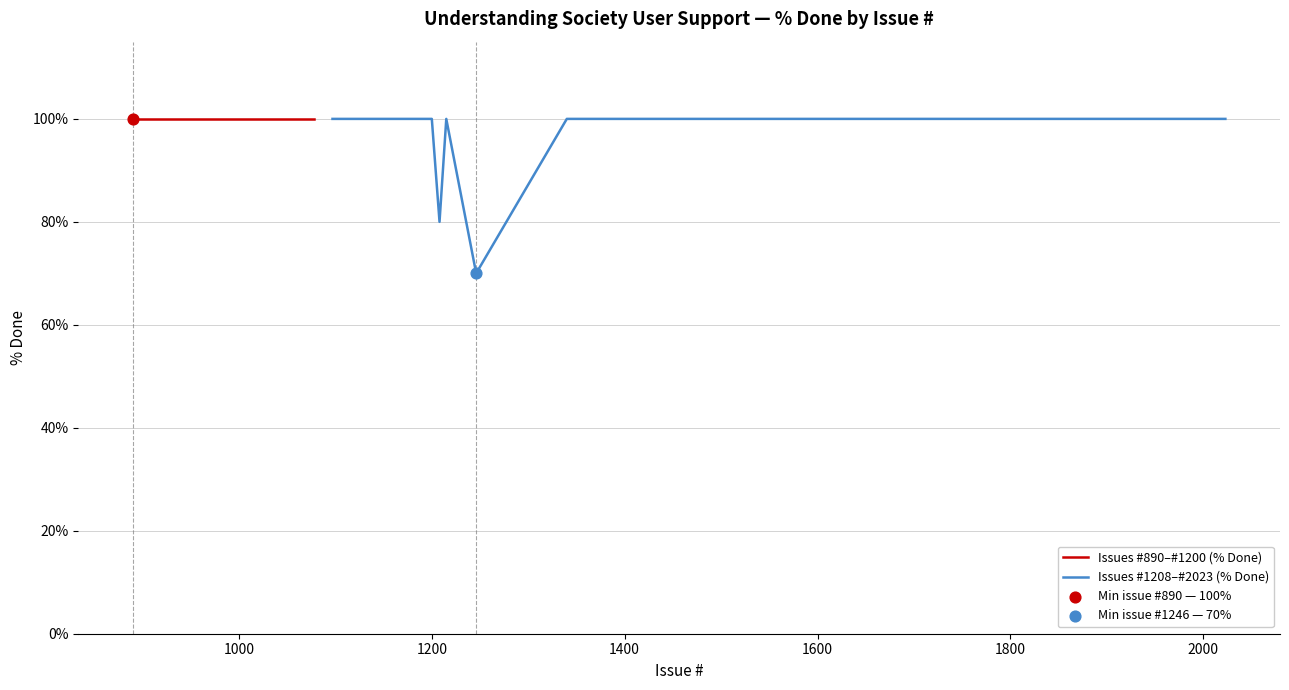

At how many categories does at least one series exceed 85?

20